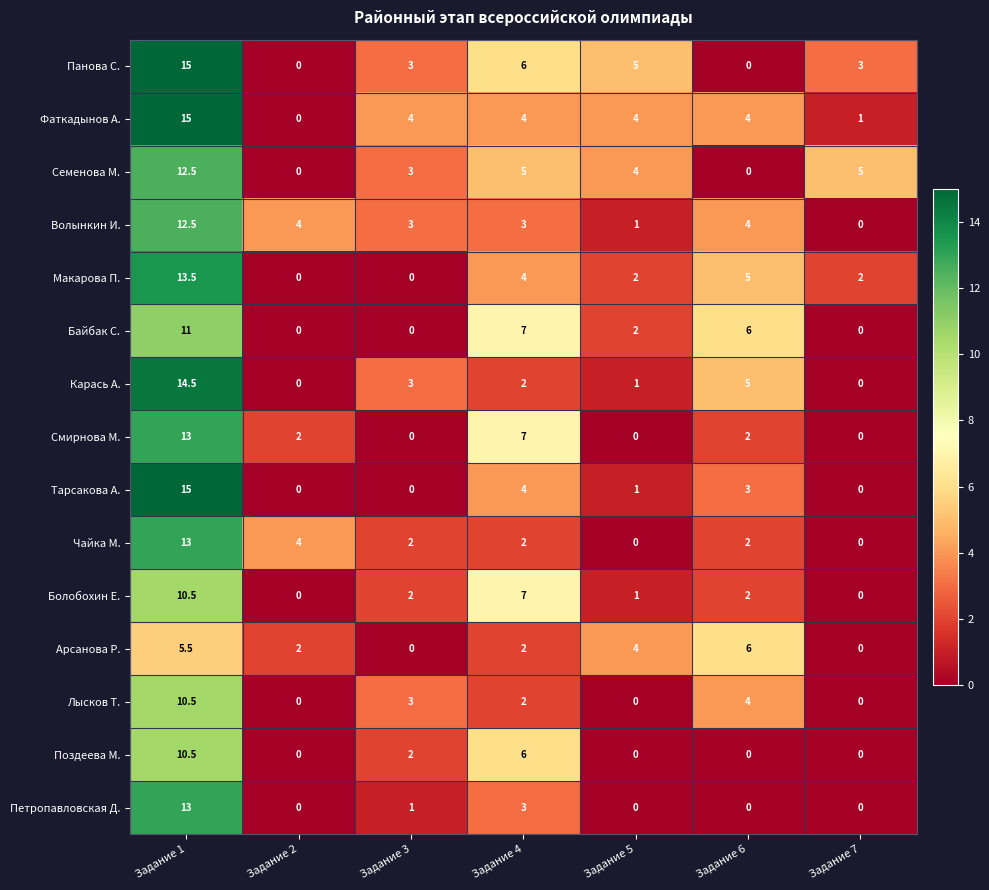

Which category has the highest value in the Панова С. series?

Задание 1